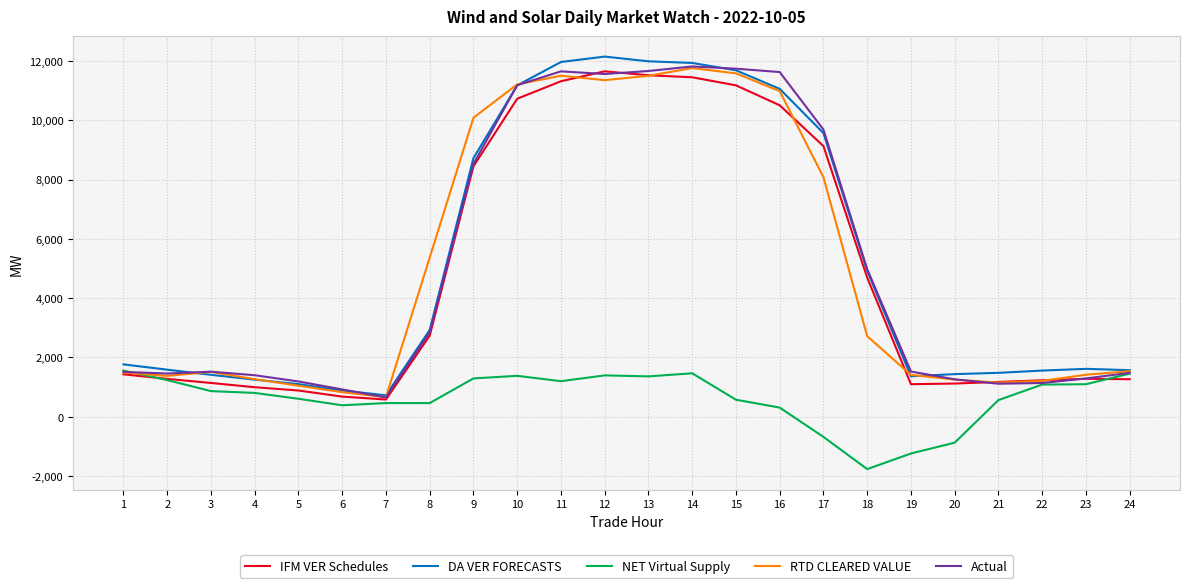

The value of Actual at 17 is 9685.1. True or false?

True